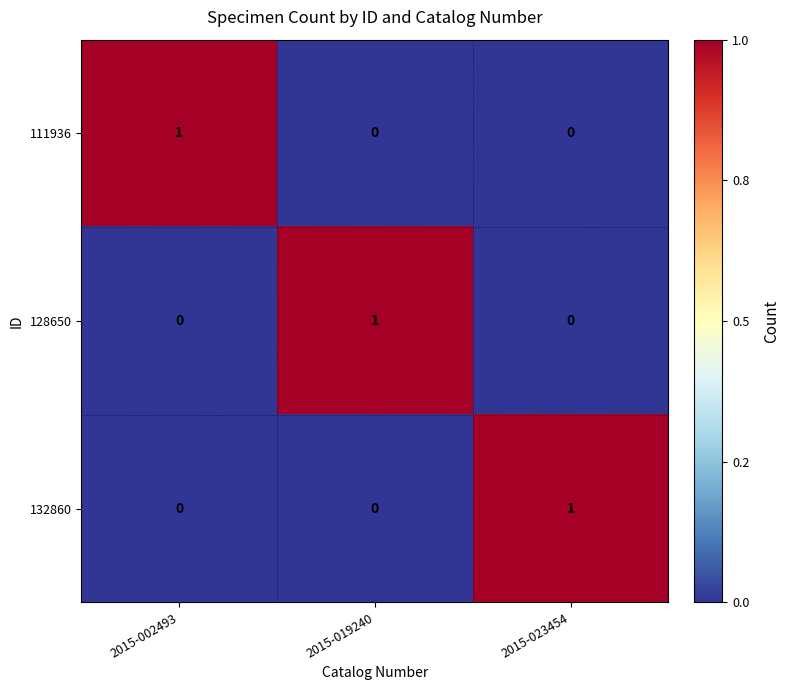

How many distinct data groups are displayed?

3